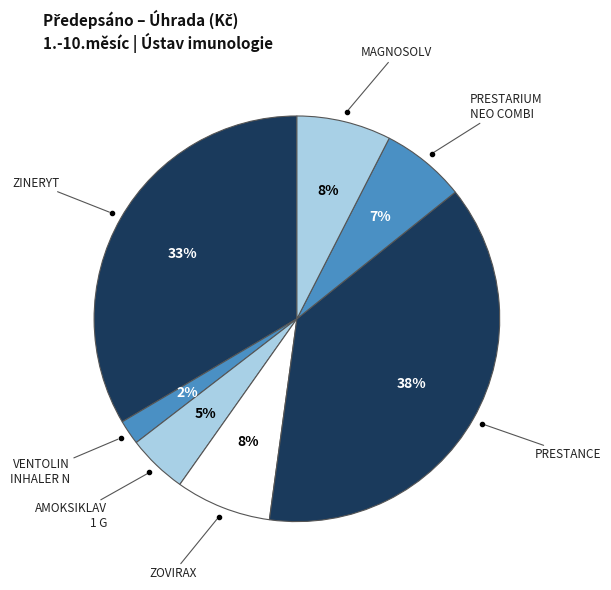

Count the number of slices in the pie.

7